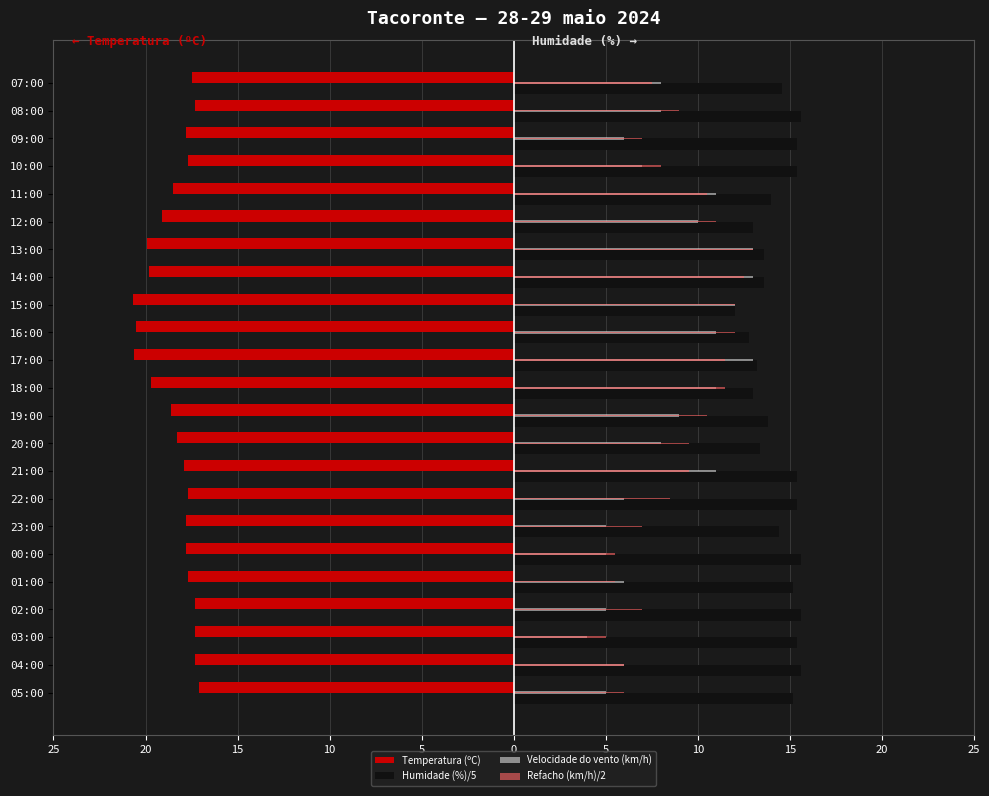

What are all the series names shown in the legend?

Temperatura (ºC), Humidade (%)/5, Velocidade do vento (km/h), Refacho (km/h)/2